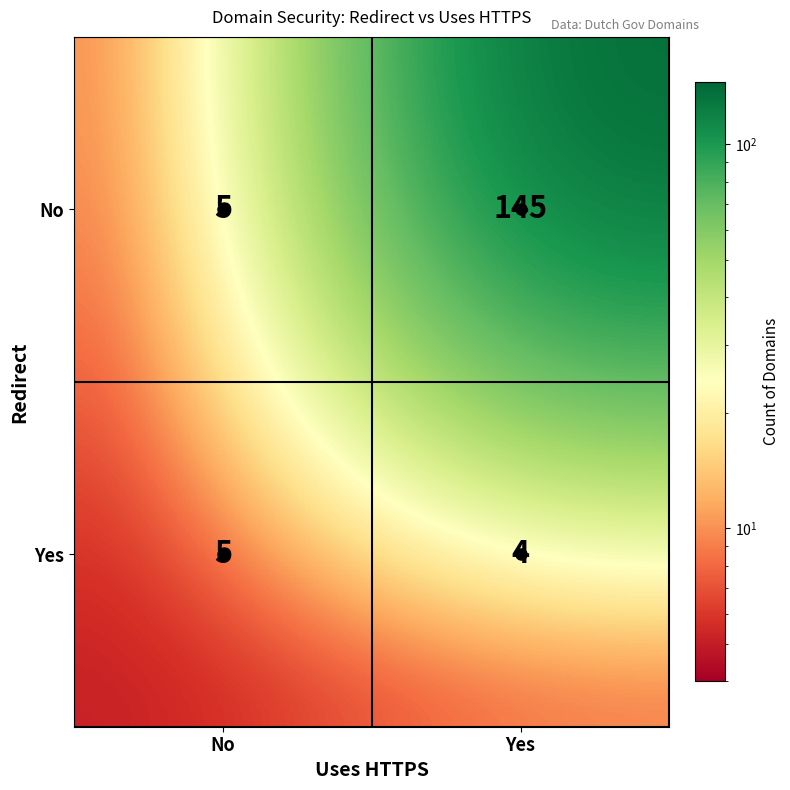

At how many categories does at least one series exceed 81?

1